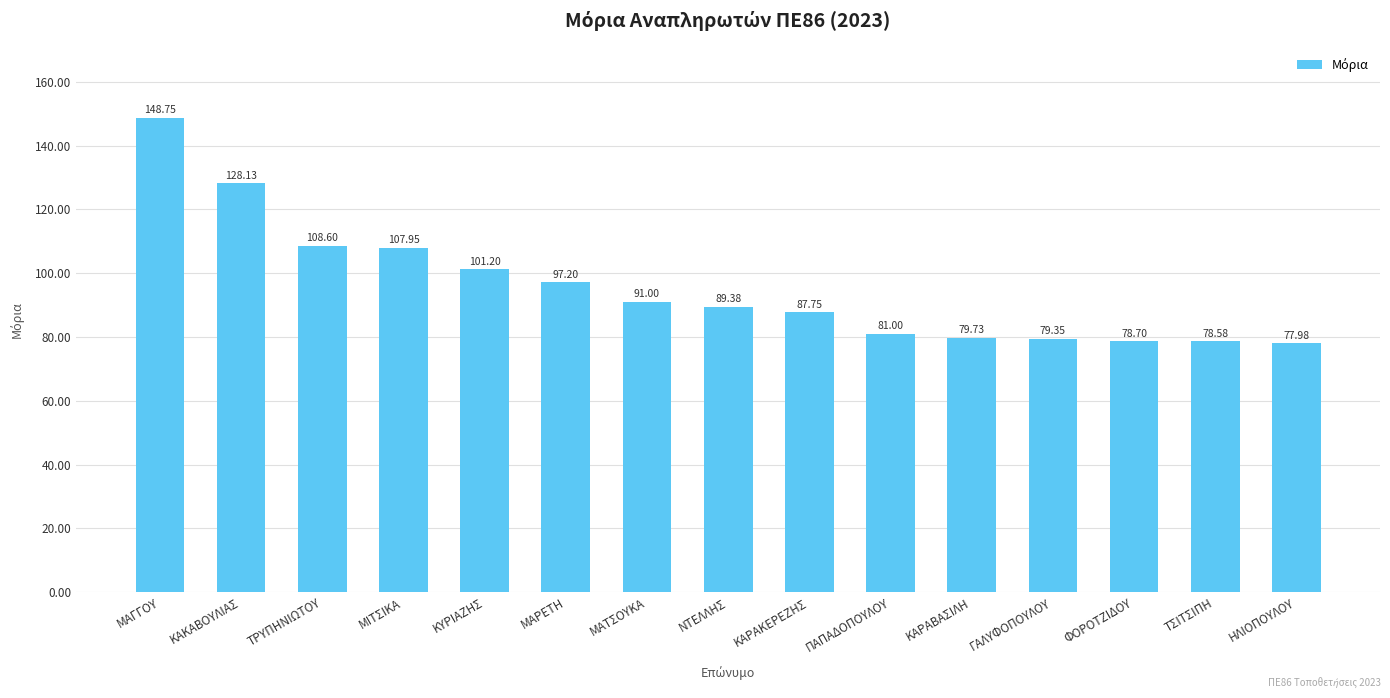

Where does the data first go above 89?

ΜΑΓΓΟΥ